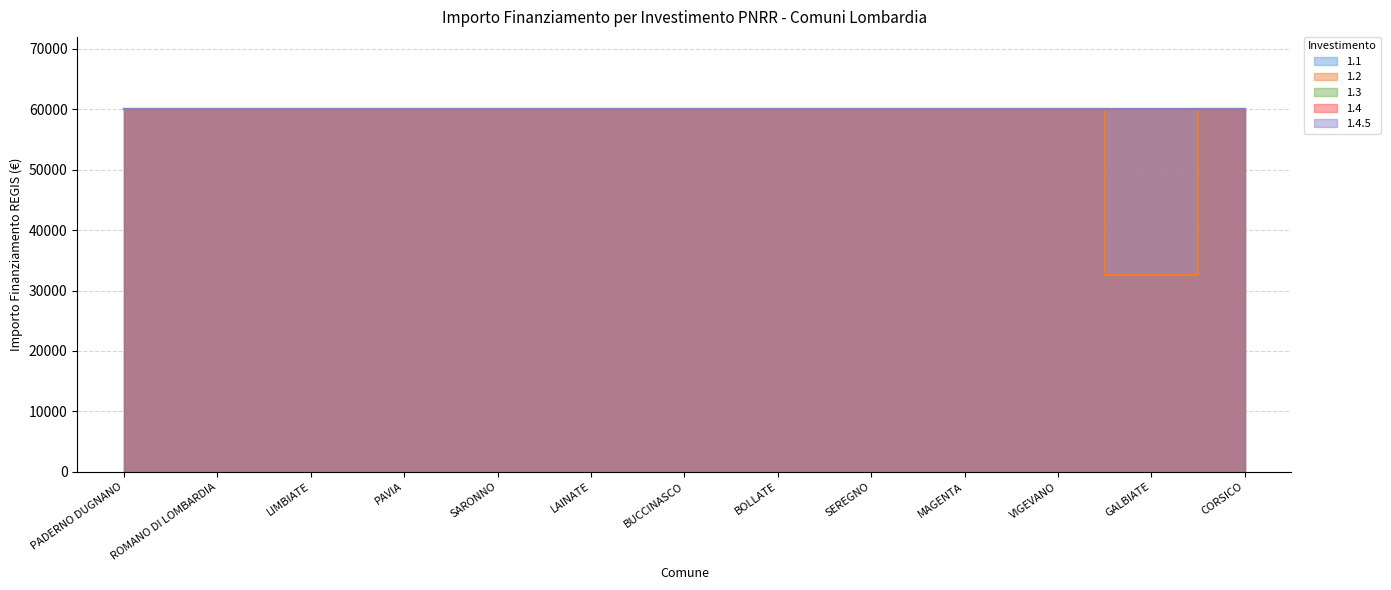

At how many categories does at least one series exceed 51747?

13